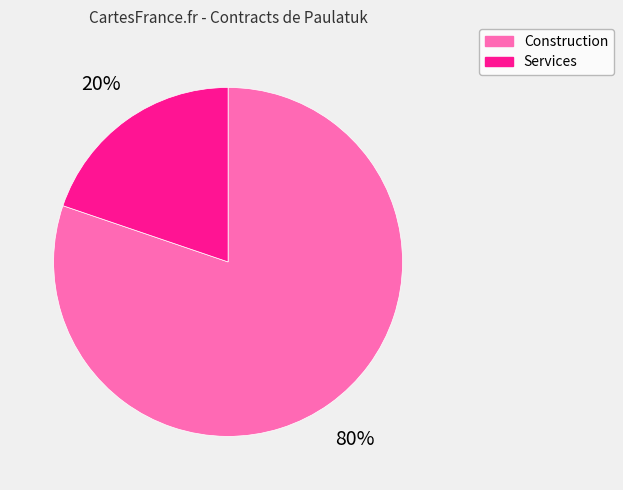

To the nearest percent, what is the difference between the largest and smallest slice percentages?

60%